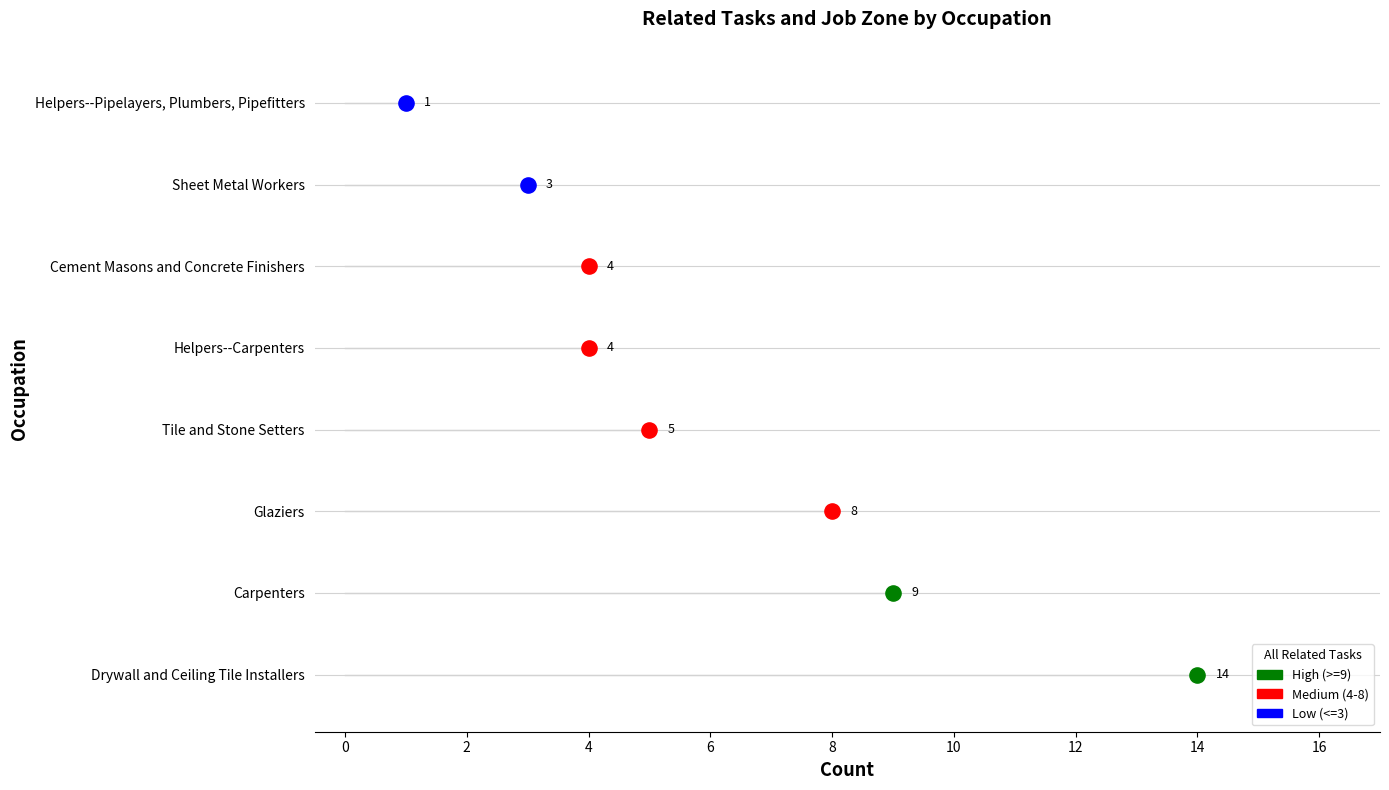

At which category is the sum across all series the highest?

Drywall and Ceiling Tile Installers